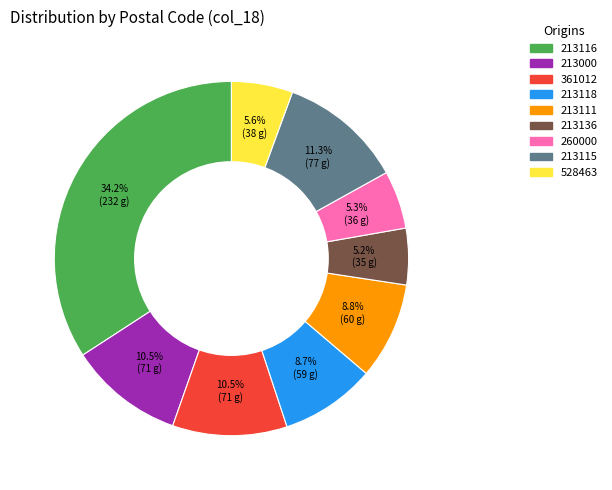

Is there any slice that represents more than half of the pie?

No